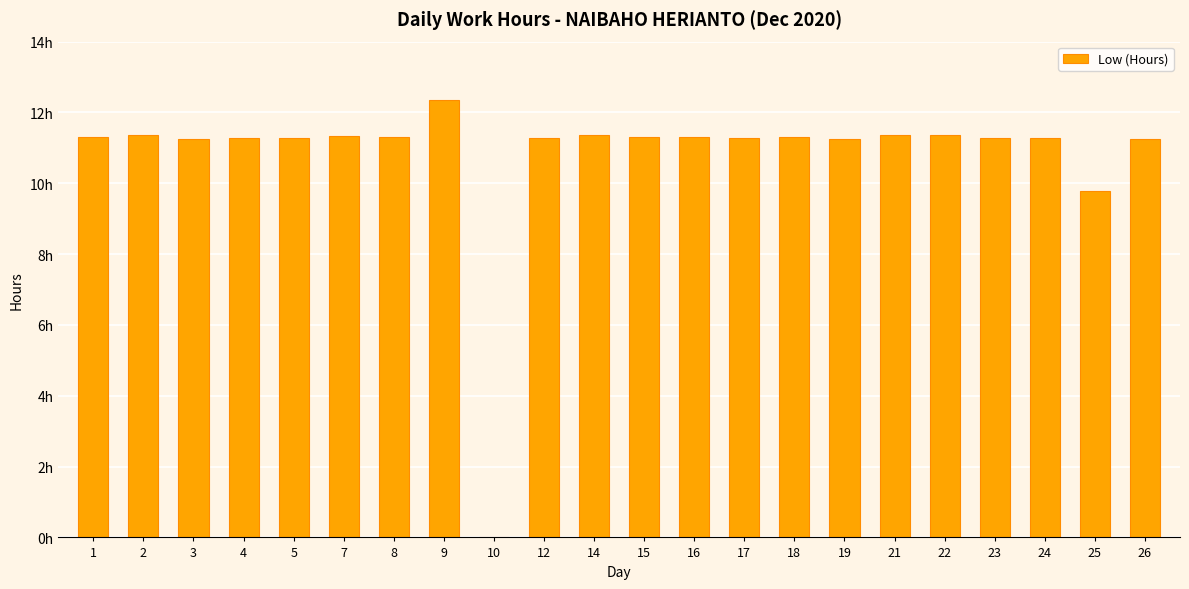

Rank the categories by value from highest to lowest.

9, 21, 2, 14, 22, 7, 15, 16, 1, 8, 18, 24, 17, 4, 5, 12, 23, 3, 19, 26, 25, 10